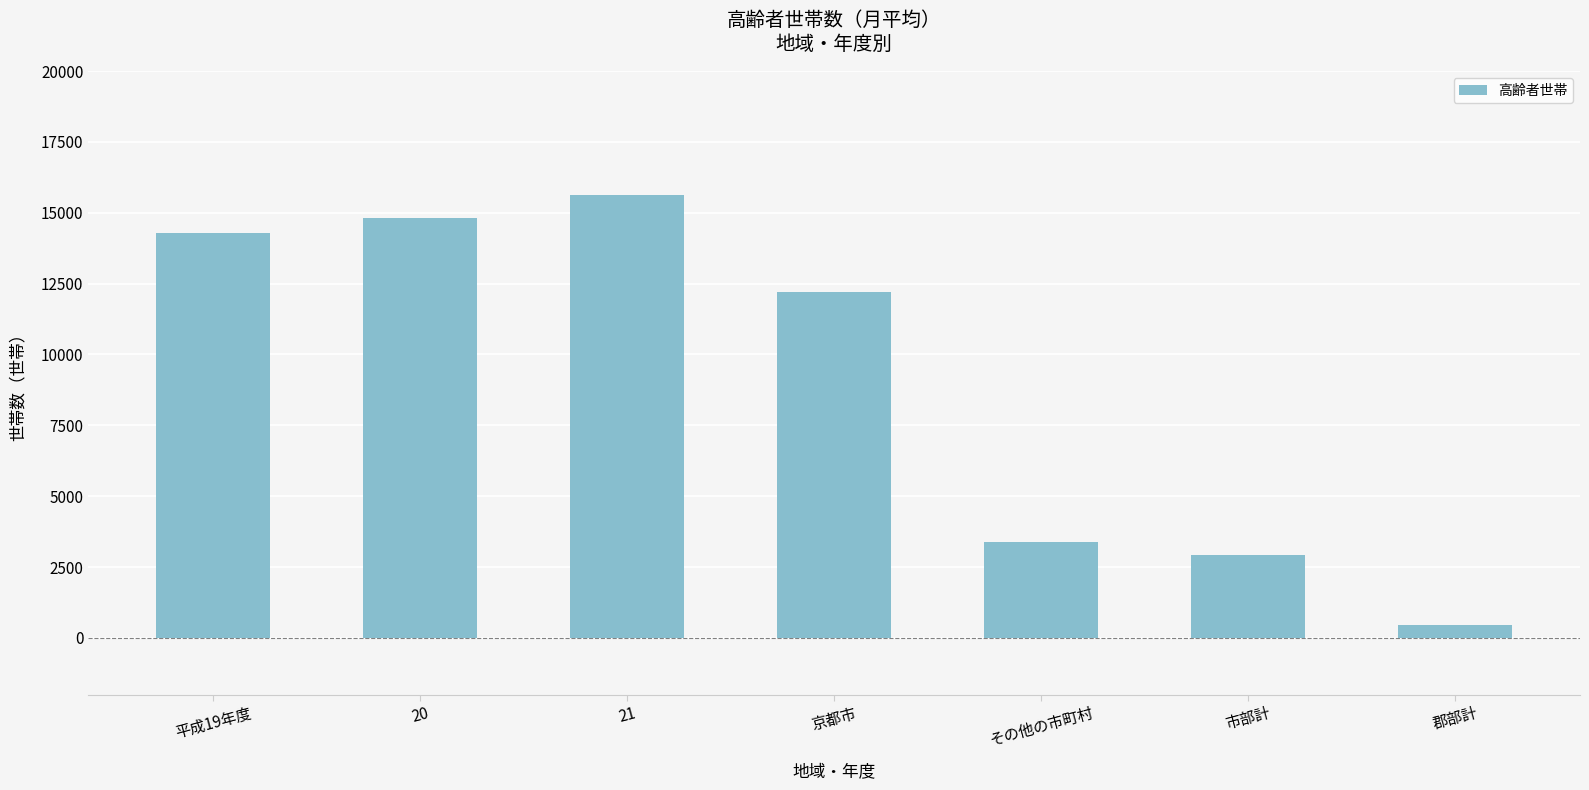

Are the bars grouped side by side (vs. stacked)?

No